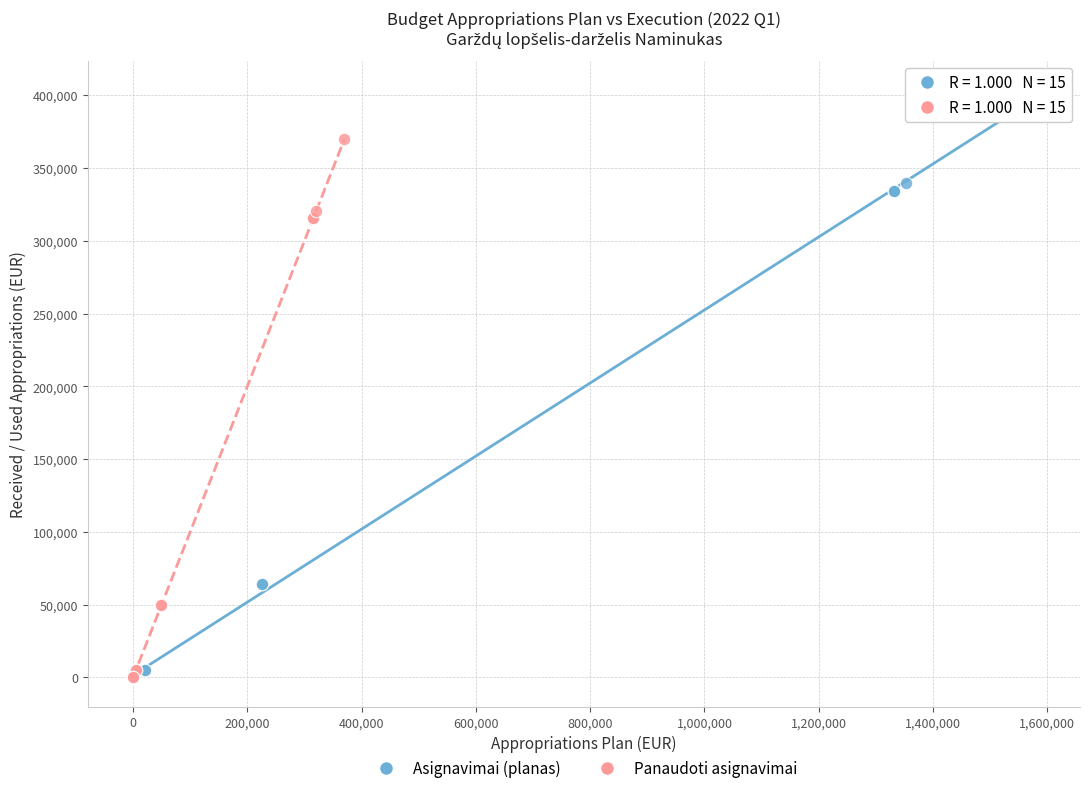

Which series contains the highest Y value?

Asignavimai (planas)